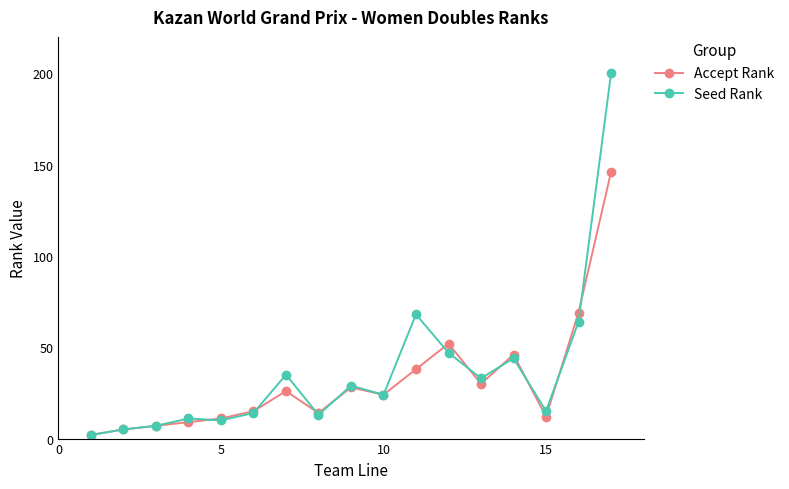

True or false: Accept Rank has more than 1 points higher than both neighbors.

True